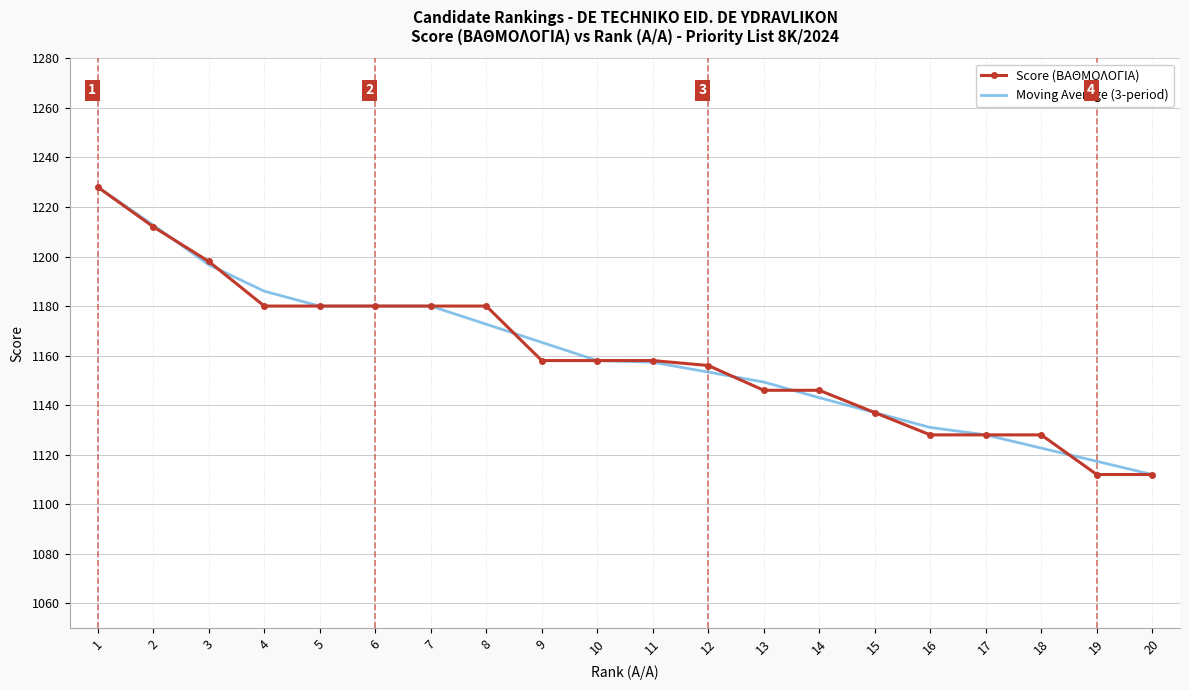

What is the highest value of the Moving Average (3-period) series?

1228.0